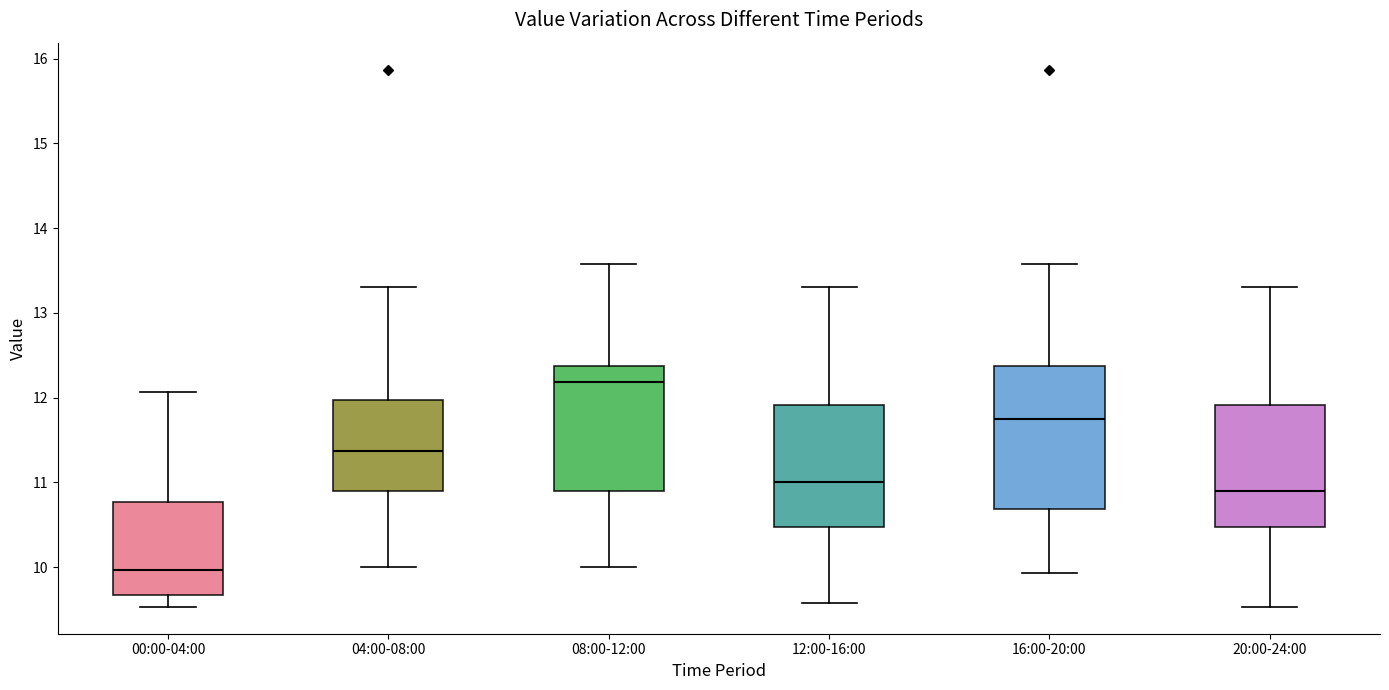

Where does the lower whisker of the box for 20:00-24:00 end on the y-axis? The values are not printed on the chart, so give them approximately, as read against the axis.

9.5